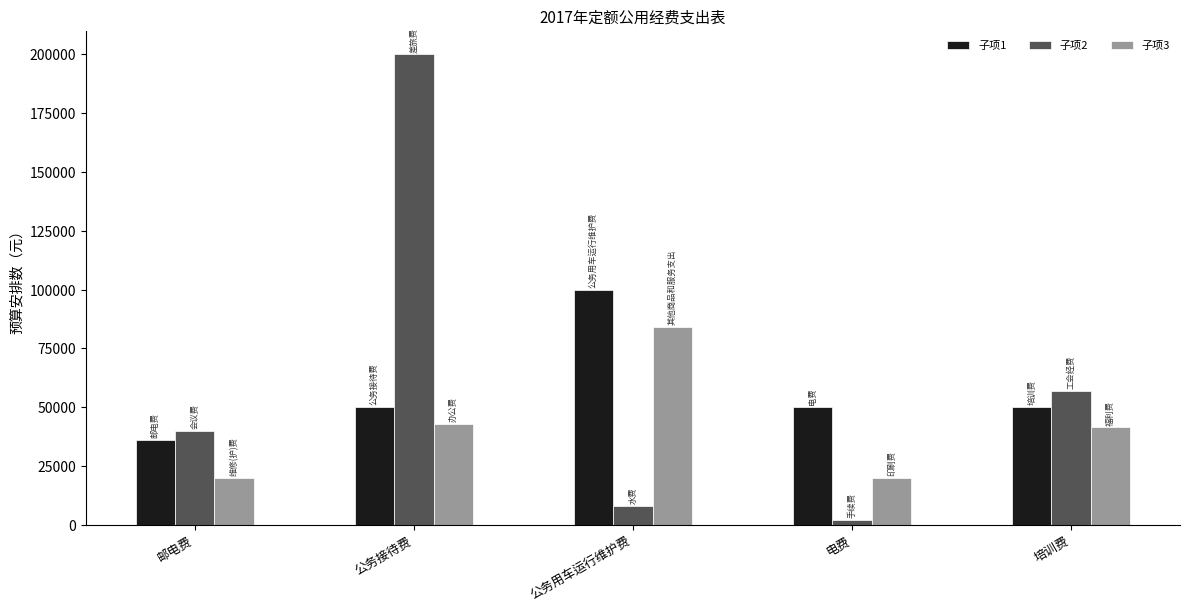

The 子项3 series shows 12304 at 电费. True or false?

False